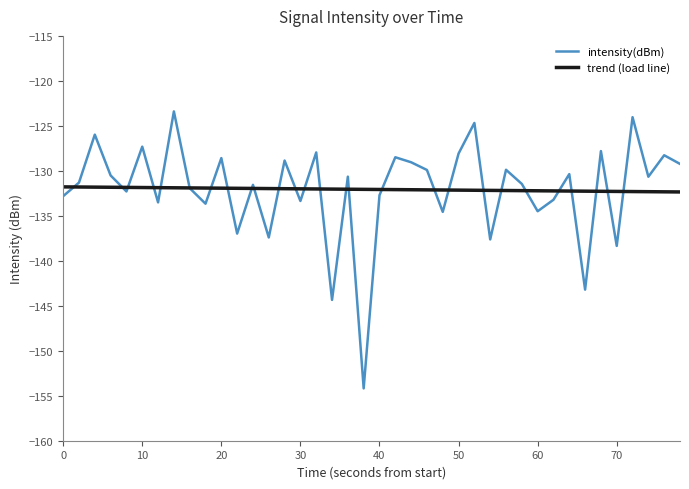

List the series in order of their peak value, highest first.

intensity(dBm), trend (load line)